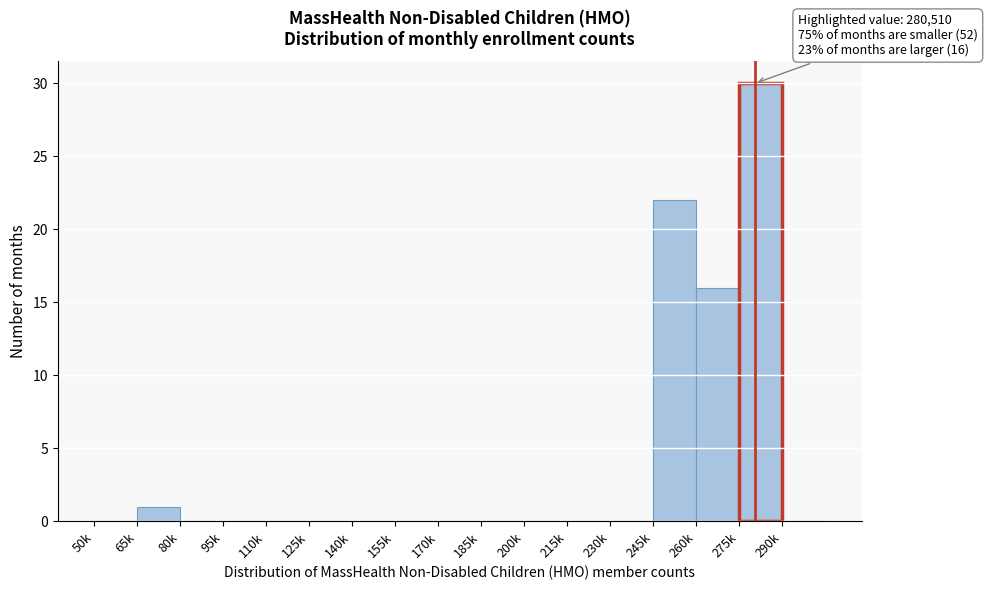

Reading left to right, transcribe all the data shown in this chart.

50k=0	65k=1	80k=0	95k=0	110k=0	125k=0	140k=0	155k=0	170k=0	185k=0	200k=0	215k=0	230k=0	245k=22	260k=16	275k=30	290k=0